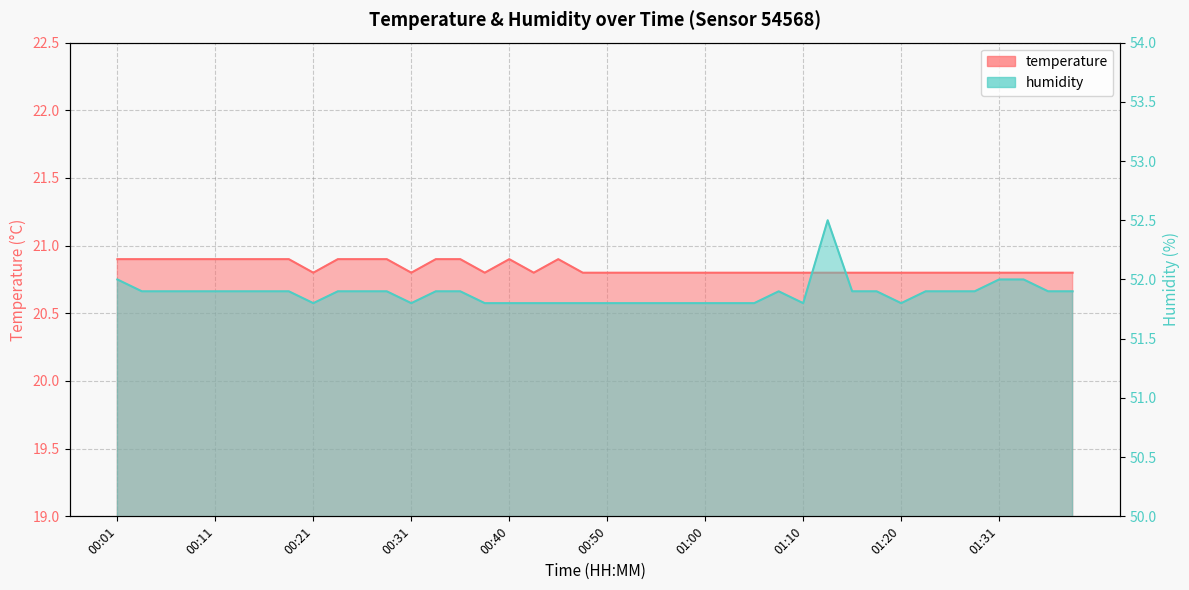

In temperature, how many points are higher than both neighbors (excluding endpoints)?

2